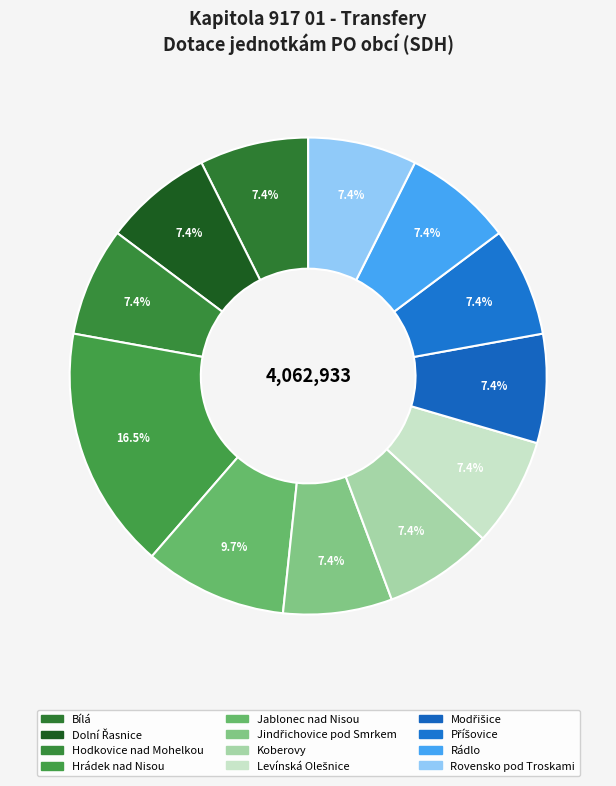

Rank the categories by value from highest to lowest.

Hrádek nad Nisou, Jablonec nad Nisou, Bílá, Dolní Řasnice, Hodkovice nad Mohelkou, Jindřichovice pod Smrkem, Koberovy, Levínská Olešnice, Modřišice, Příšovice, Rádlo, Rovensko pod Troskami